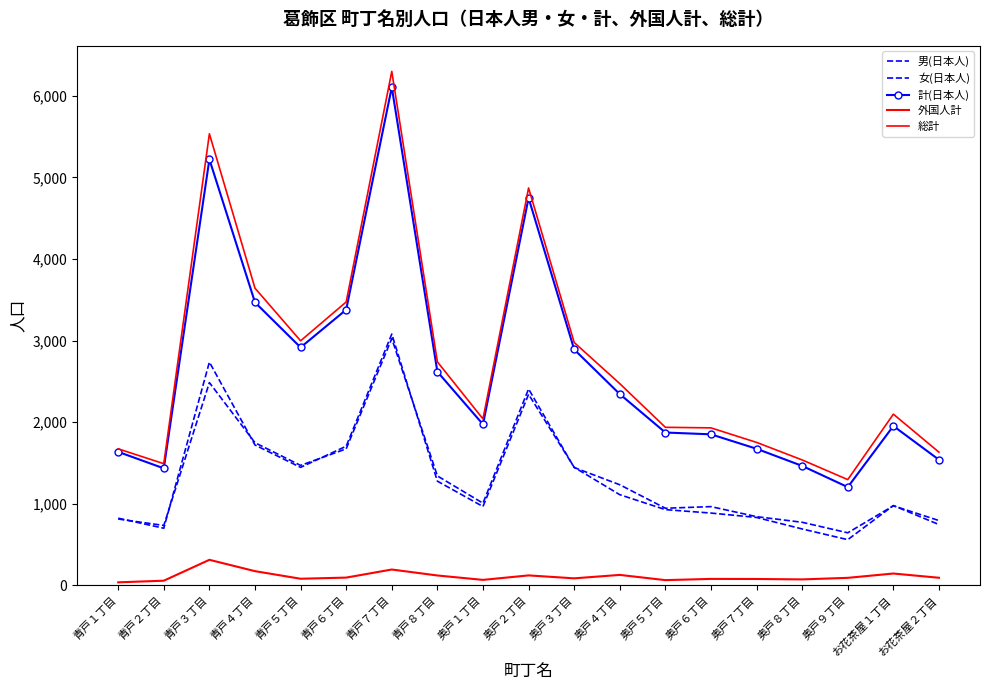

What is the label of the 9th point from the right?

奥戸３丁目